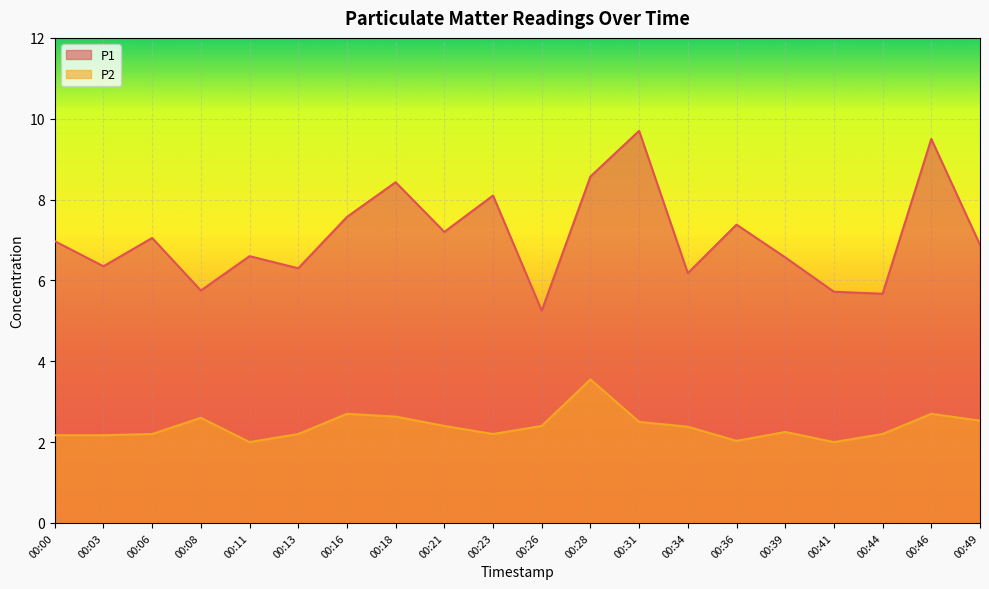

How many data points in P2 are above 2?

18